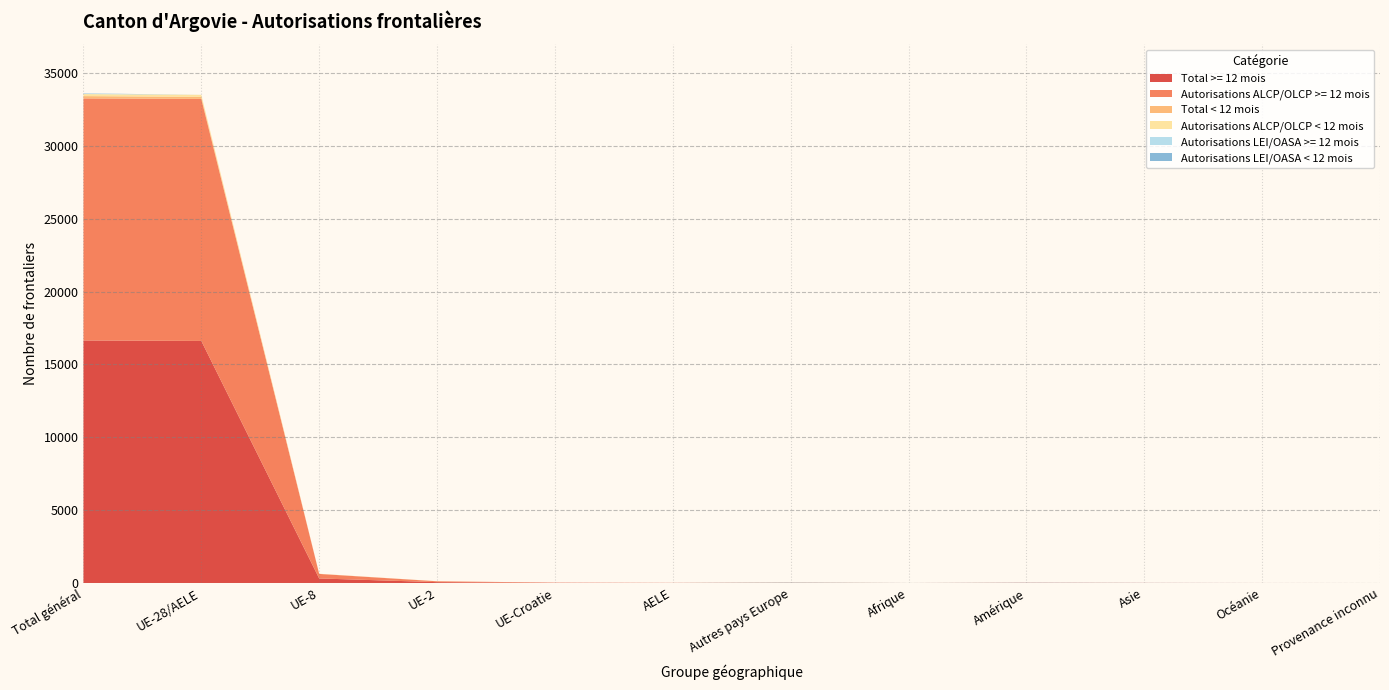

Reading left to right, transcribe all the data shown in this chart.

Total >= 12 mois: 16644	16611	311	58	12	5	11	0	14	7	1	0
Autorisations ALCP/OLCP >= 12 mois: 16611	16611	311	58	12	5	0	0	0	0	0	0
Total < 12 mois: 158	139	6	3	0	0	14	1	4	0	0	0
Autorisations ALCP/OLCP < 12 mois: 139	139	6	3	0	0	0	0	0	0	0	0
Autorisations LEI/OASA >= 12 mois: 33	0	0	0	0	0	11	0	14	7	1	0
Autorisations LEI/OASA < 12 mois: 19	0	0	0	0	0	14	1	4	0	0	0